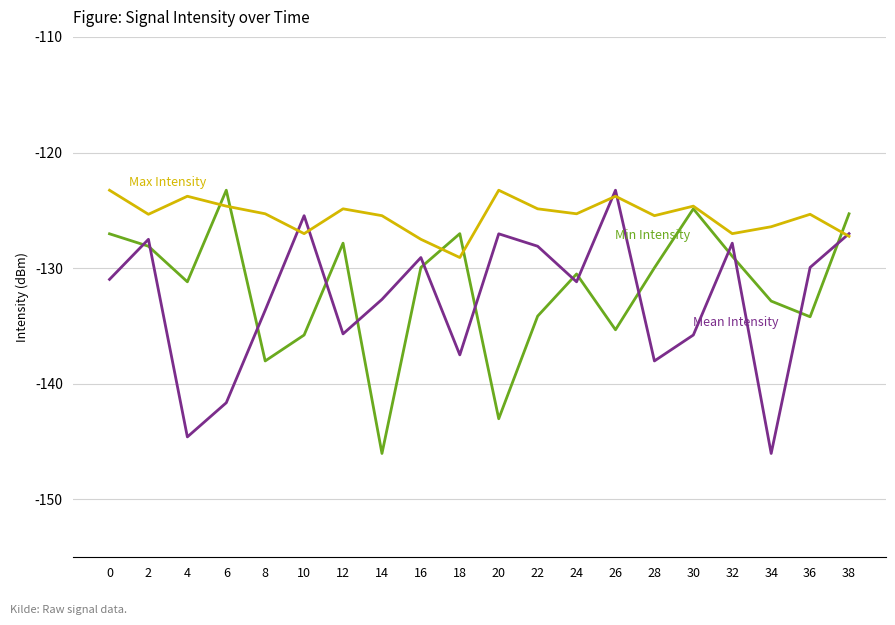

What is the minimum value shown in the chart?

-146.0